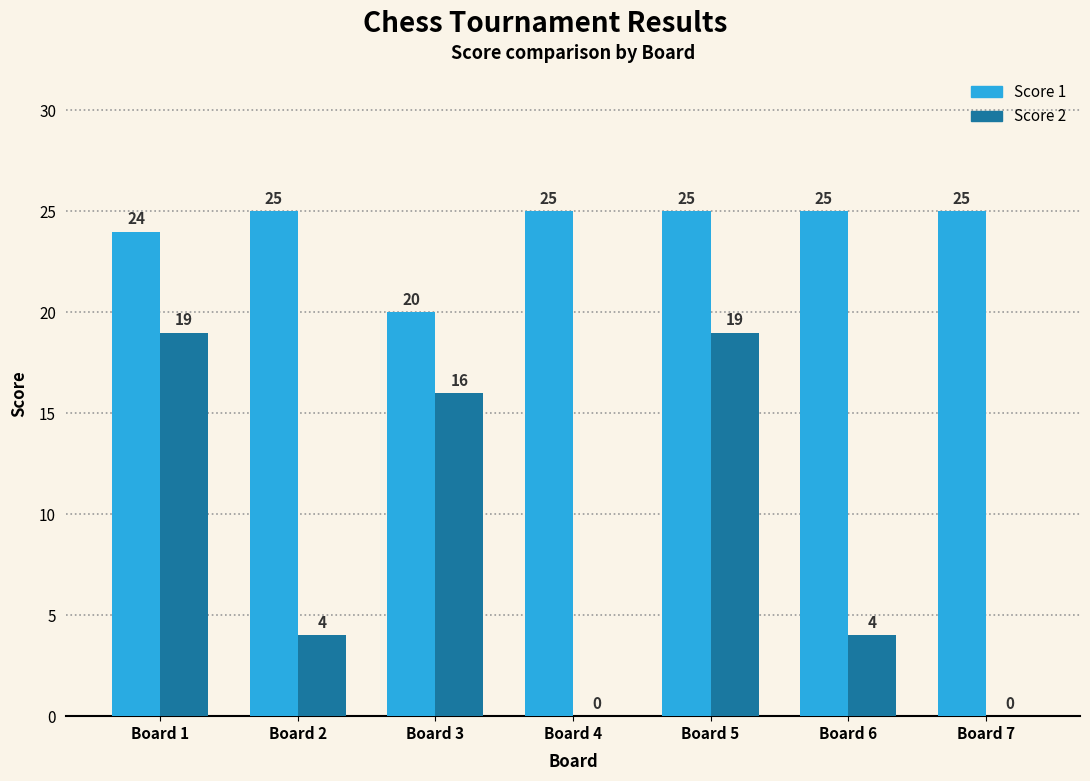

What value does the Score 1 series have at Board 1?

24